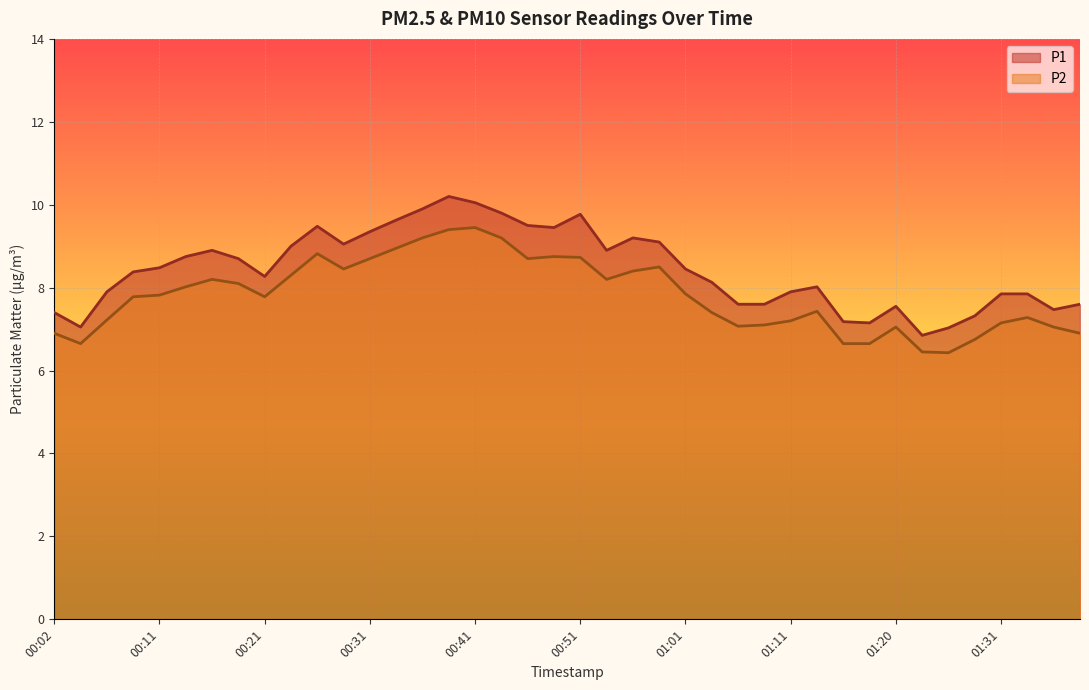

Reading left to right, list all the values displayed in this chart.

P1: 7.4	7.0	7.9	8.4	8.5	8.8	8.9	8.7	8.3	9.0	9.5	9.1	9.3	9.6	9.9	10.2	10.1	9.8	9.5	9.4	9.8	8.9	9.2	9.1	8.4	8.1	7.6	7.6	7.9	8.0	7.2	7.2	7.5	6.8	7.0	7.3	7.8	7.8	7.5	7.6
P2: 6.9	6.7	7.2	7.8	7.8	8.0	8.2	8.1	7.8	8.3	8.8	8.4	8.7	8.9	9.2	9.4	9.4	9.2	8.7	8.8	8.7	8.2	8.4	8.5	7.8	7.4	7.1	7.1	7.2	7.4	6.7	6.7	7.0	6.5	6.4	6.8	7.2	7.3	7.0	6.9